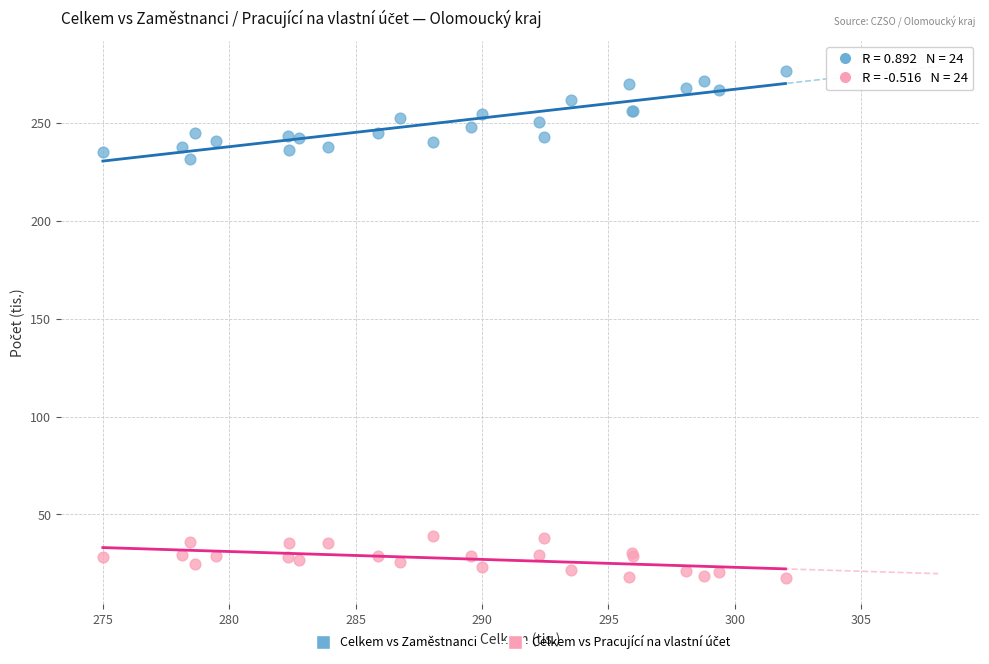

Which series has the largest Y range (max minus min)?

Celkem vs Zaměstnanci